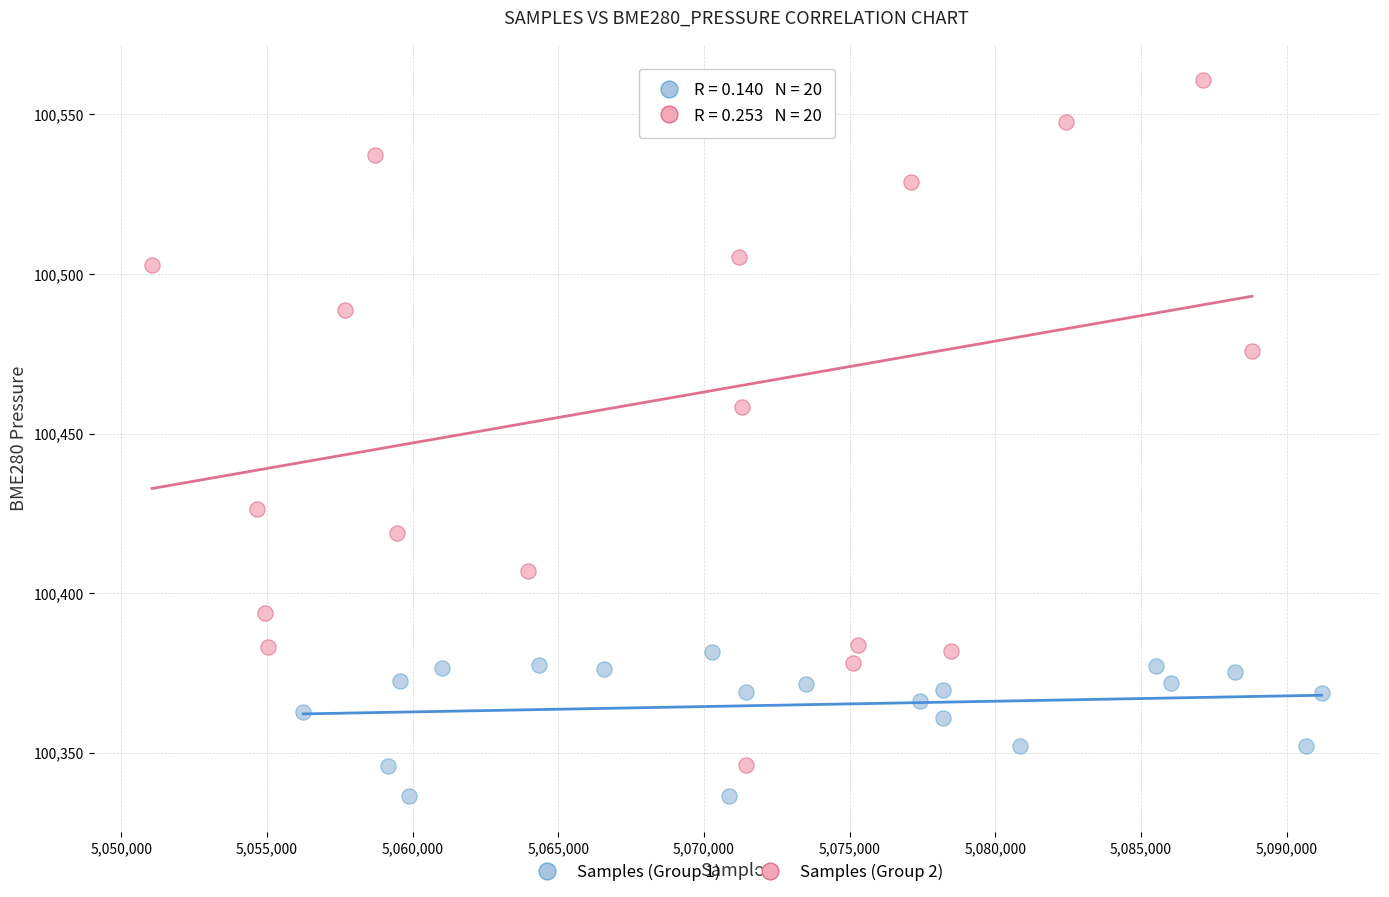

What are all the series names shown in the legend?

Samples (Group 1), Samples (Group 2)